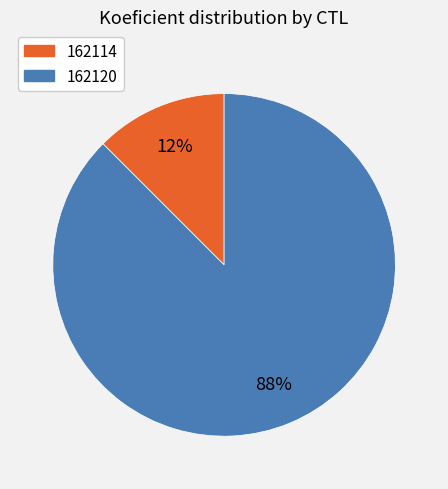

The 162120 slice represents 88% of the pie. True or false?

True